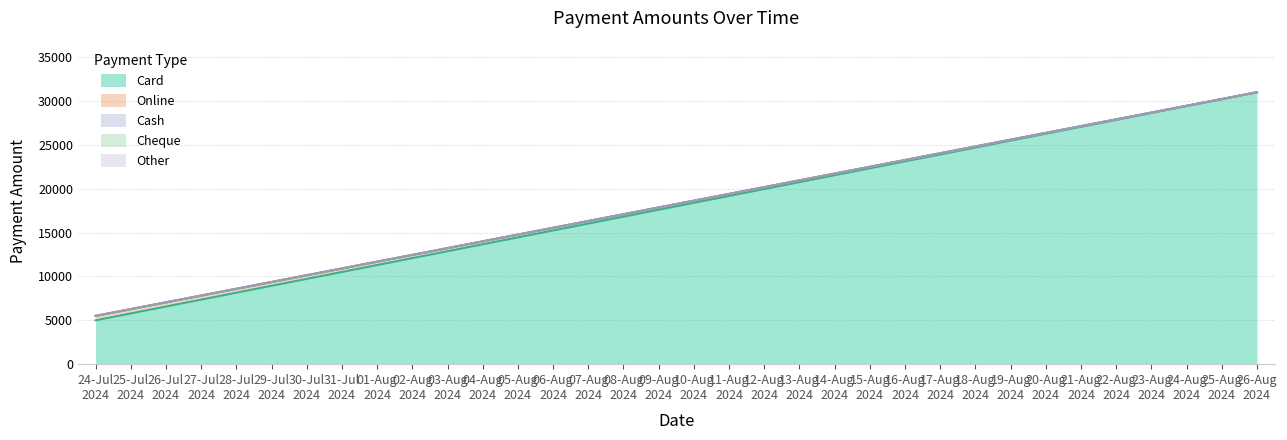

Which series has the largest total across all categories?

Card